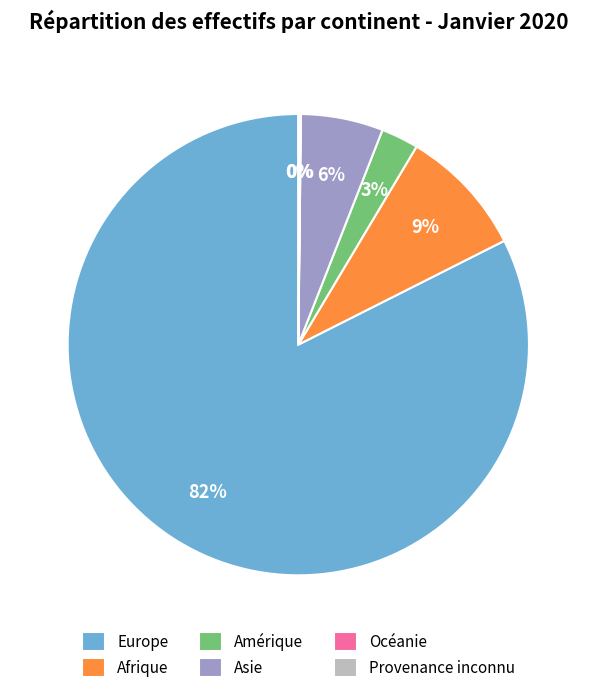

What is the largest slice in the pie chart?

Europe